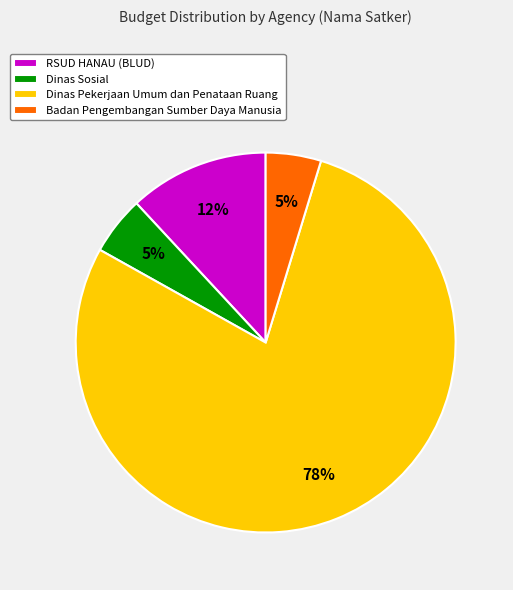

Is there a majority slice in this chart?

Yes